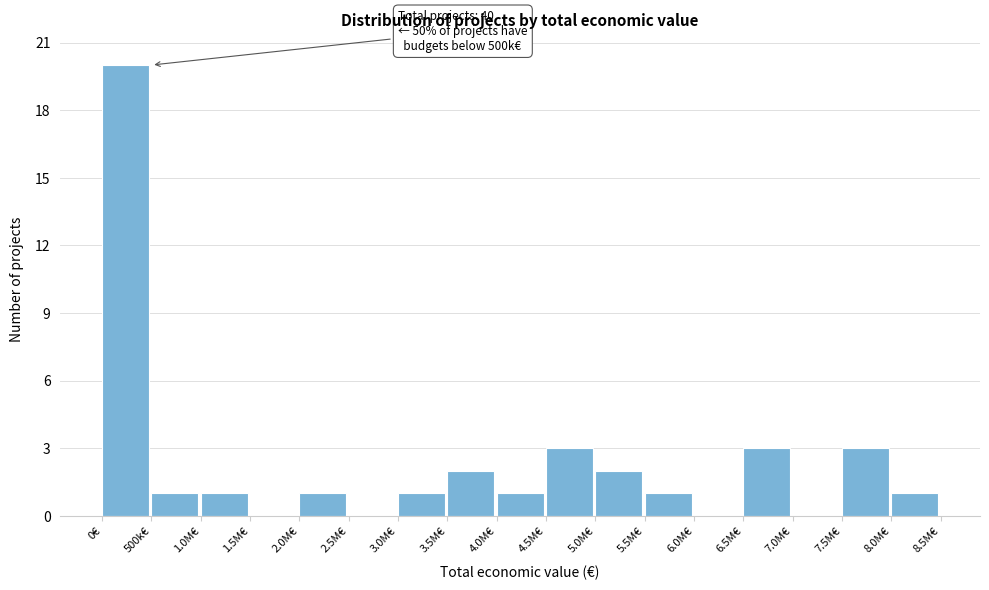

Reading left to right, list all the values displayed in this chart.

0€=20	500k€=1	1.0M€=1	1.5M€=0	2.0M€=1	2.5M€=0	3.0M€=1	3.5M€=2	4.0M€=1	4.5M€=3	5.0M€=2	5.5M€=1	6.0M€=0	6.5M€=3	7.0M€=0	7.5M€=3	8.0M€=1